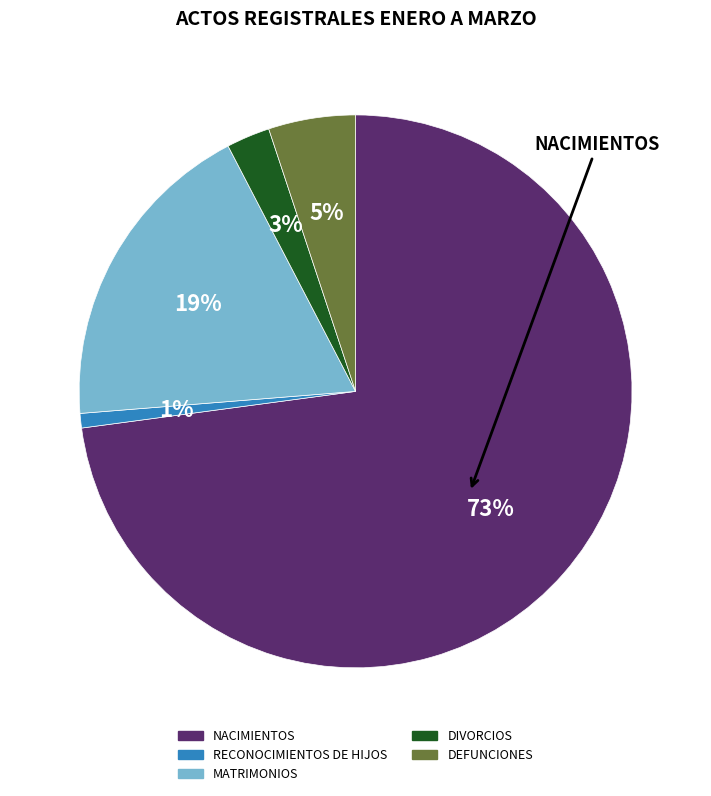

What is the majority slice?

NACIMIENTOS